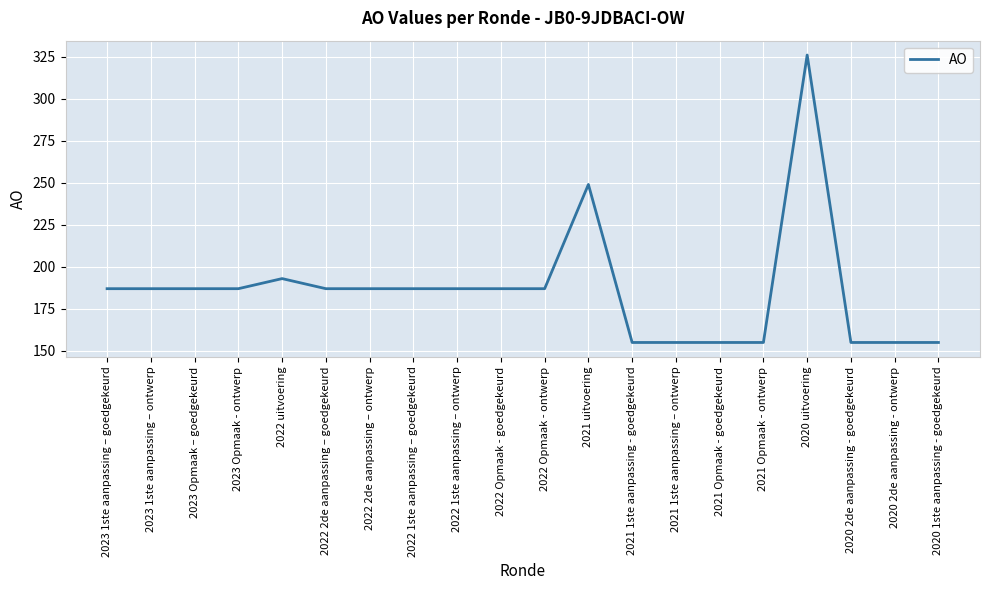

What is the greatest value displayed?

326